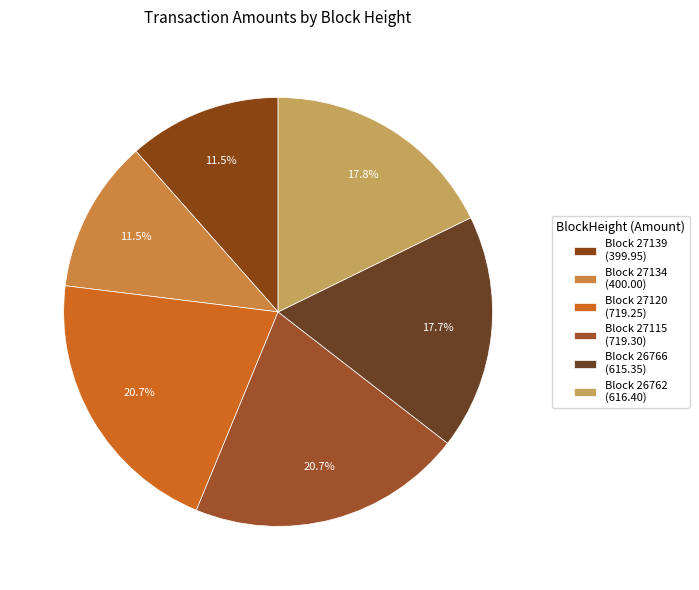

How many slices are in this pie chart?

6